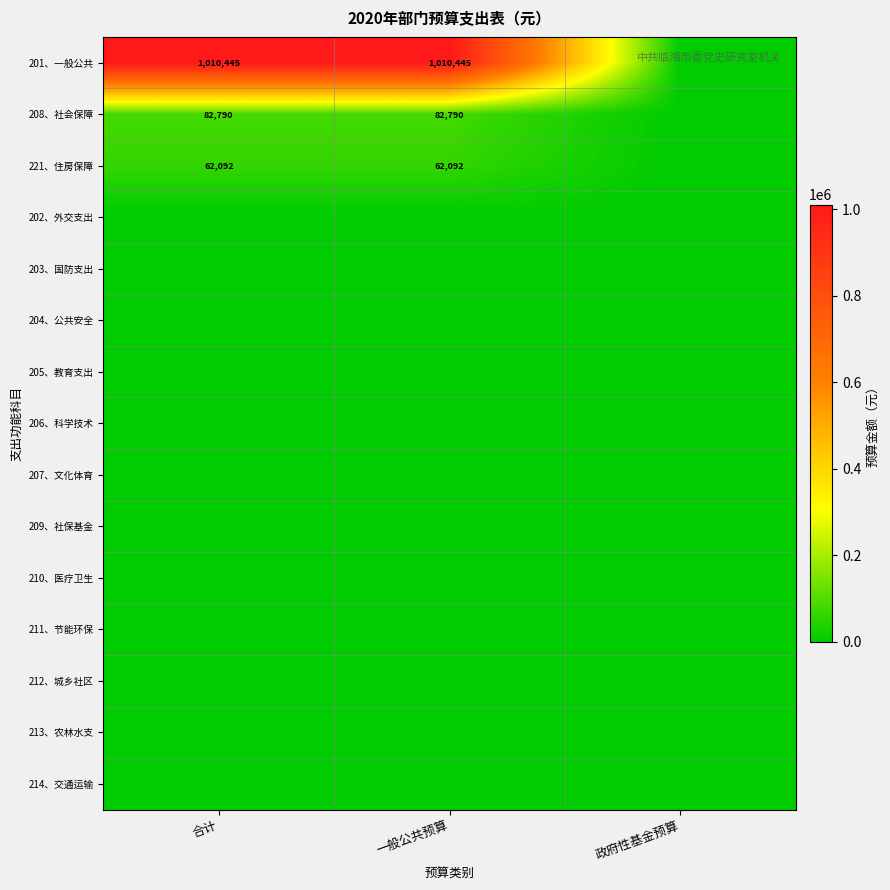

What is the difference between the highest and lowest values at 合计?

1010444.6